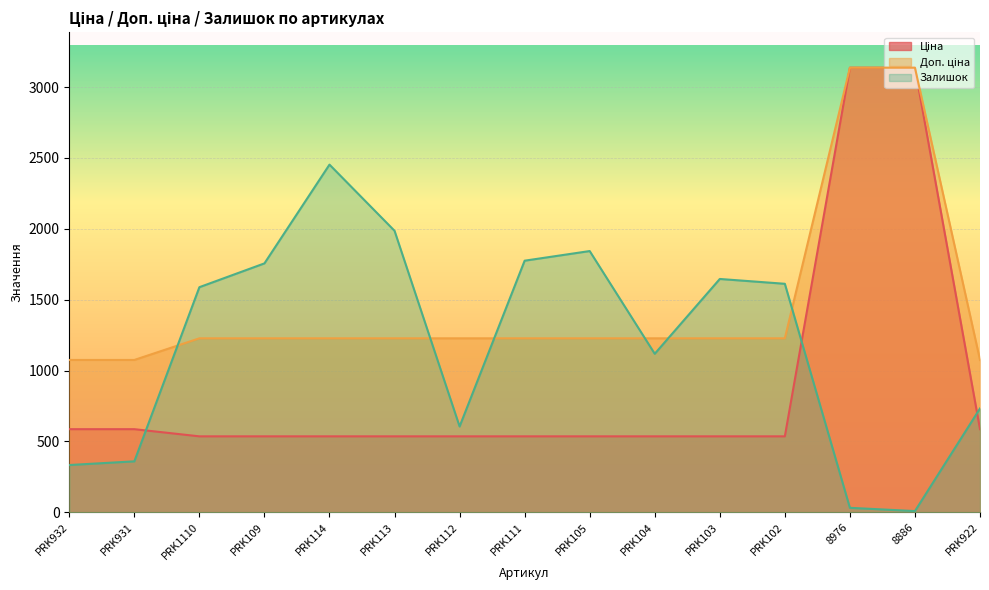

What are all the series names shown in the legend?

Ціна, Доп. ціна, Залишок